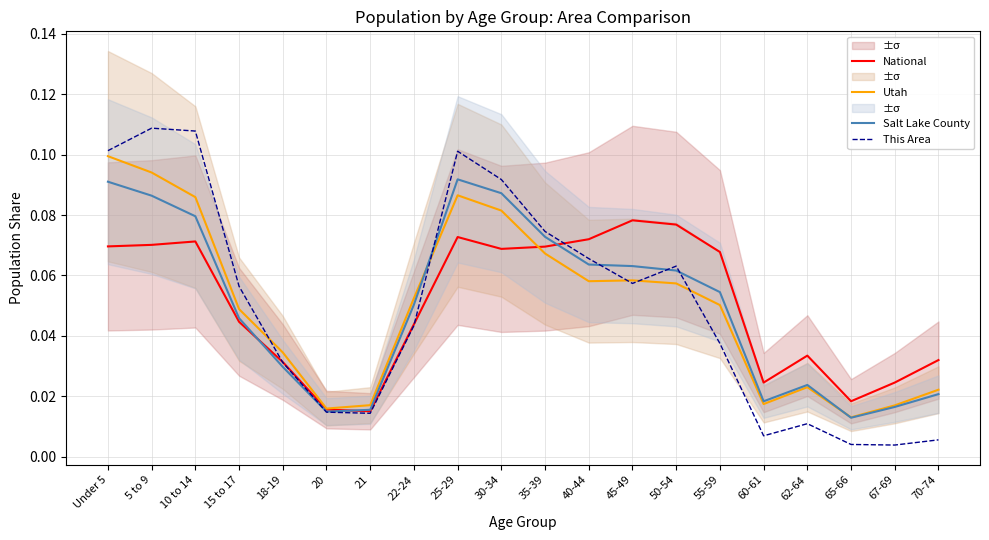

List the series in order of their peak value, highest first.

This Area, Utah, Salt Lake County, National